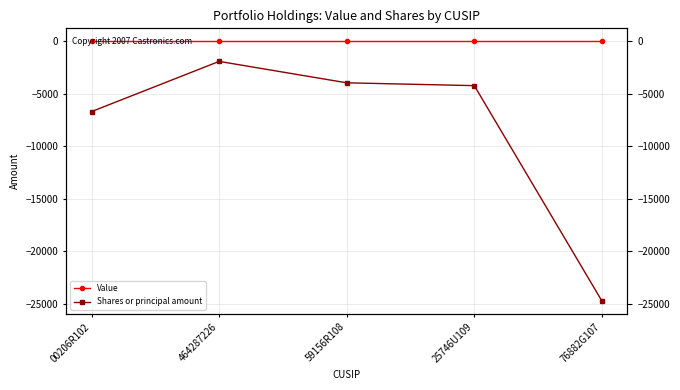

True or false: Value has a value of 0 at 464287226.

True